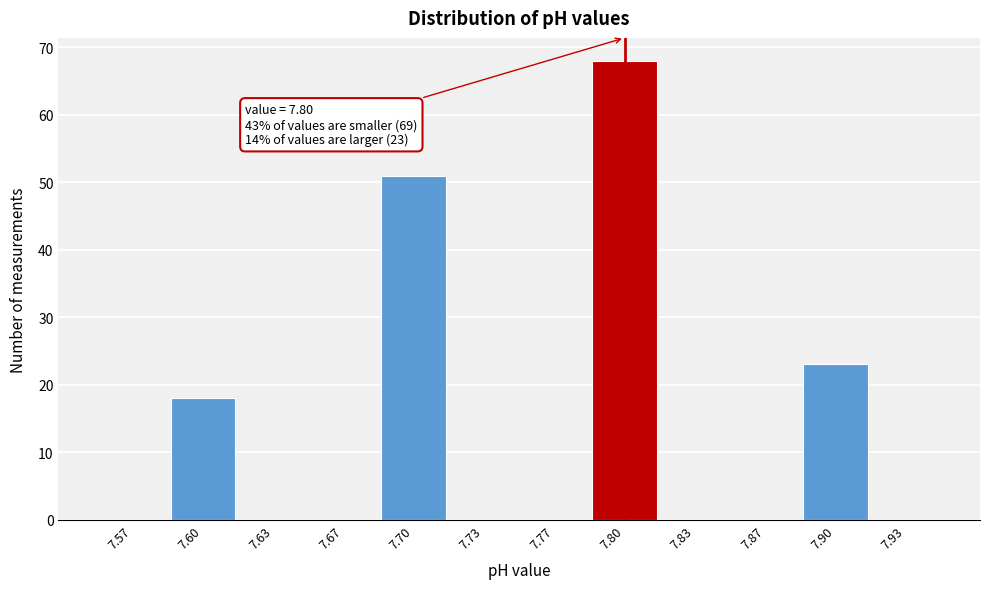

Which range on the x-axis has the tallest bar?

7.785 to 7.815